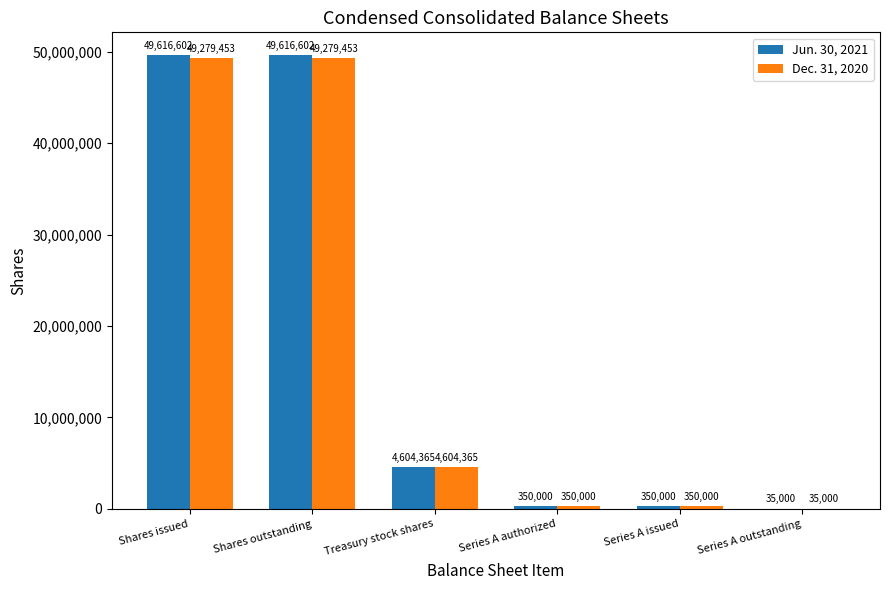

At which label is Dec. 31, 2020 closest to 24657226?

Treasury stock shares